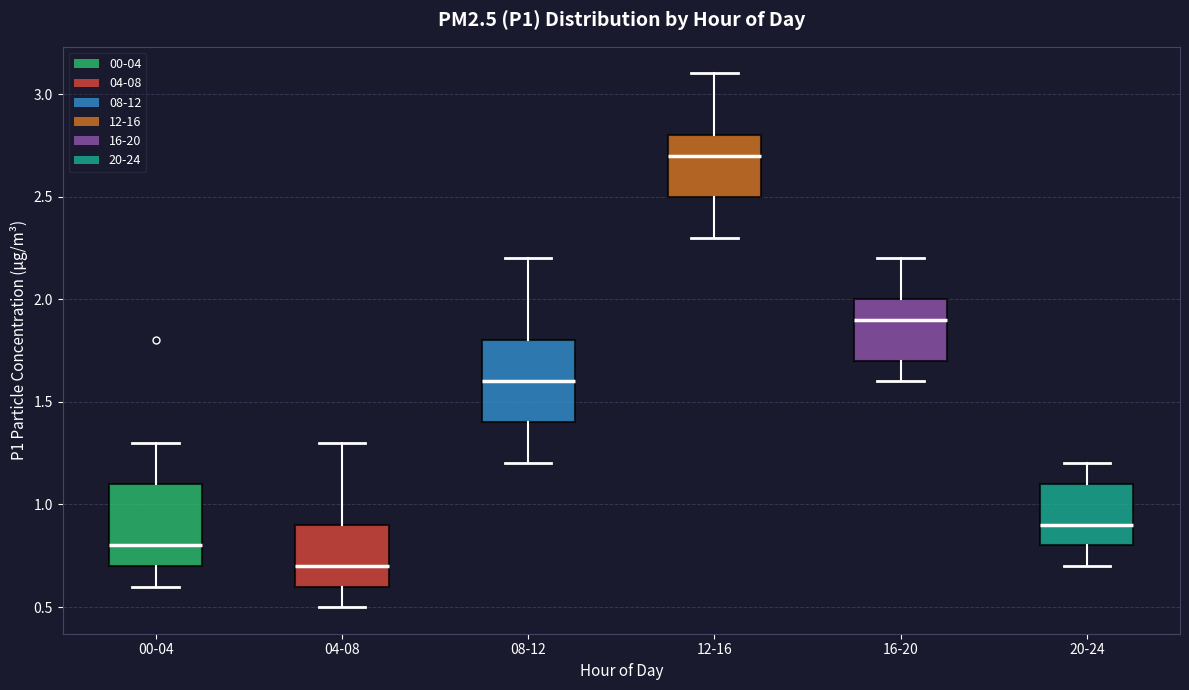

Where is the upper edge of the box for 08-12 on the y-axis? The values are not printed on the chart, so give them approximately, as read against the axis.

1.8